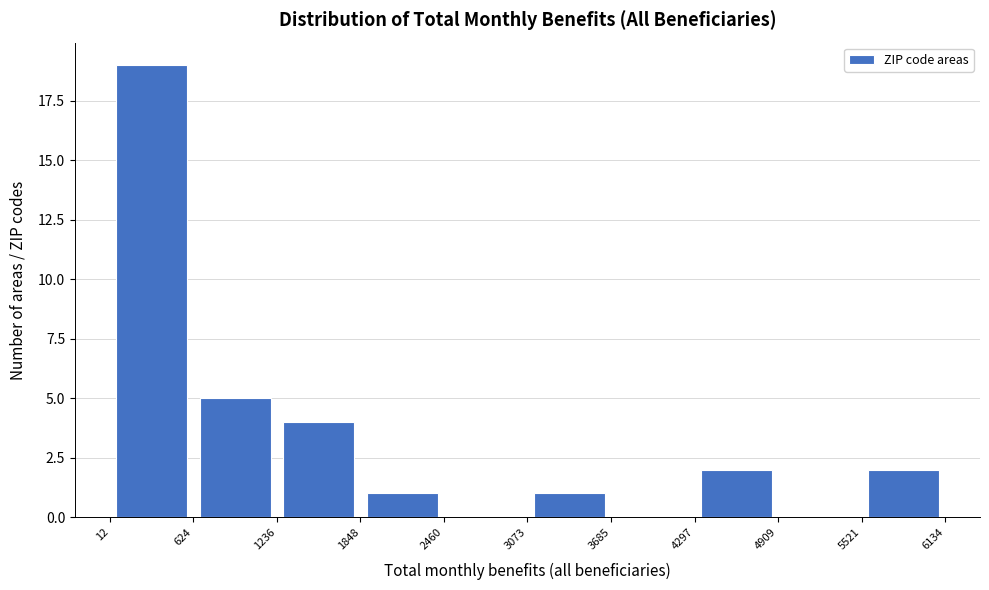

Reading left to right, transcribe this chart: for each bar, give the range it covers on the x-axis and its height. The values are not printed on the chart, so give them approximately, as read against the axis.

12 to 624: 19
624 to 1236: 5
1236 to 1848: 4
1848 to 2460: 1
2460 to 3073: 0
3073 to 3685: 1
3685 to 4297: 0
4297 to 4909: 2
4909 to 5521: 0
5521 to 6134: 2